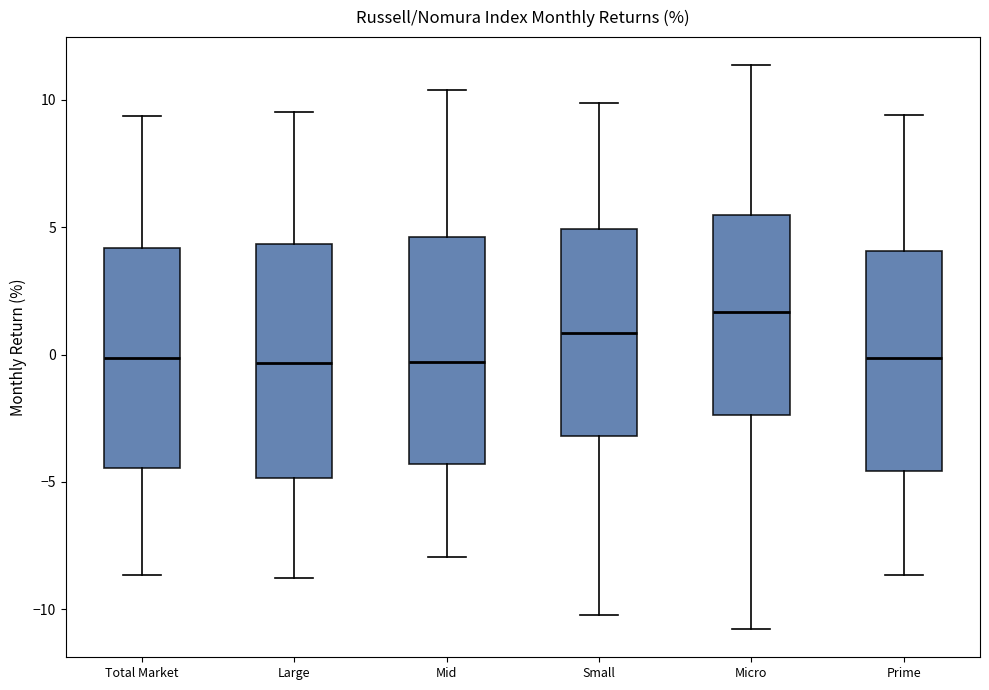

Reading left to right, read every box against the y-axis: the position of its median line, the range the box covers, and the ends of its whiskers. The values are not printed on the chart, so give them approximately, as read against the axis.

Total Market: median 0.0, box -4.5 to 4.0, whiskers -8.5 to 9.5
Large: median -0.5, box -5.0 to 4.5, whiskers -9.0 to 9.5
Mid: median -0.5, box -4.5 to 4.5, whiskers -8.0 to 10.5
Small: median 1.0, box -3.0 to 5.0, whiskers -10.0 to 10.0
Micro: median 1.5, box -2.5 to 5.5, whiskers -11.0 to 11.5
Prime: median 0.0, box -4.5 to 4.0, whiskers -8.5 to 9.5